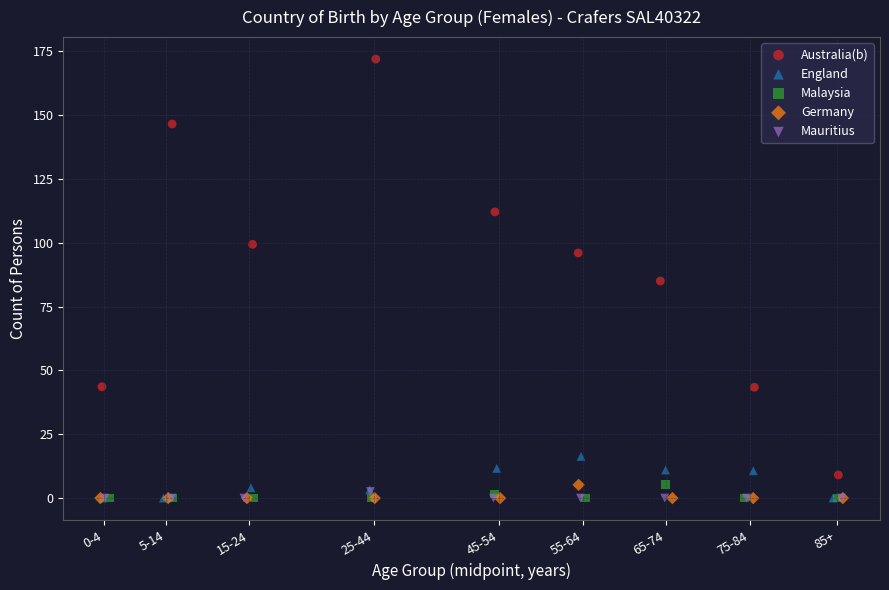

Which series contains the highest Y value?

Australia(b)